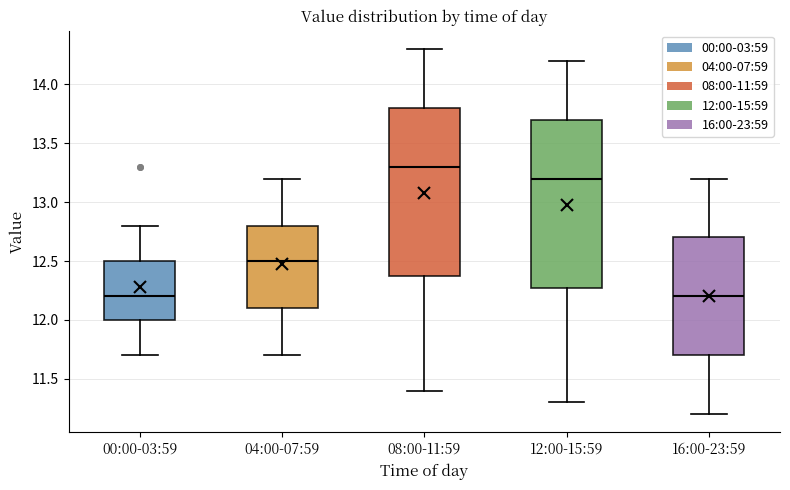

Which box's median line is the highest?

08:00-11:59